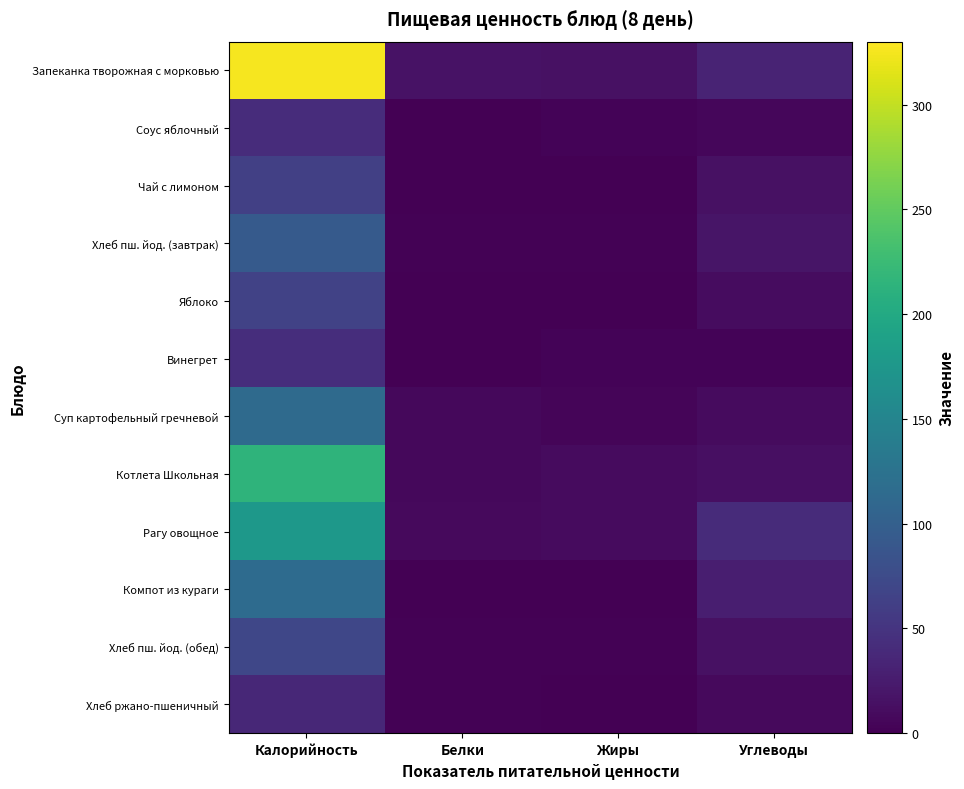

At how many categories does at least one series exceed 199?

1